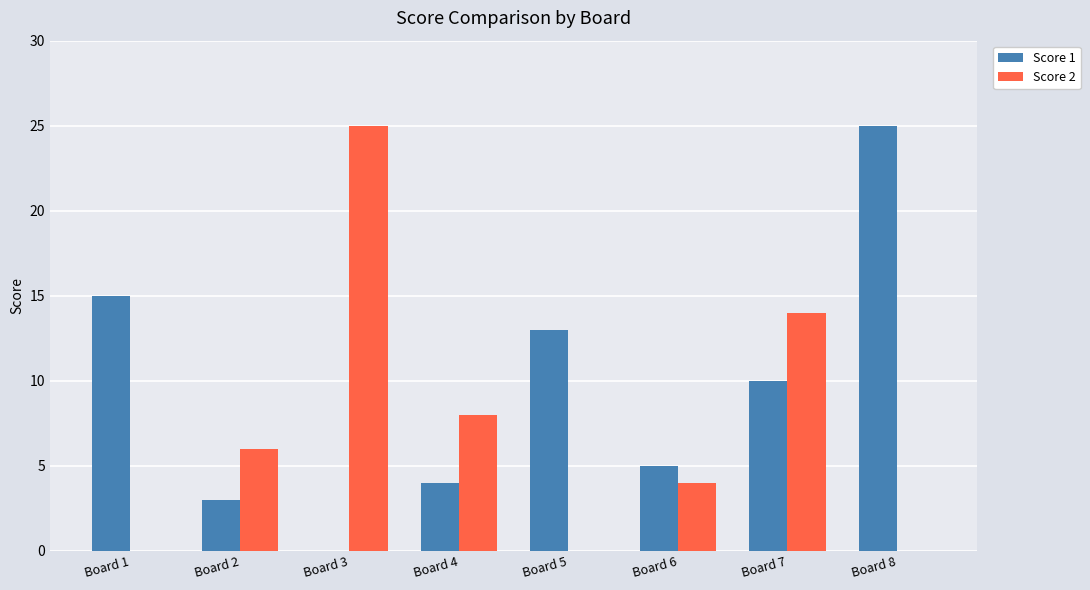

Reading right to left, list all the values displayed in this chart.

Score 1: Board 8=25	Board 7=10	Board 6=5	Board 5=13	Board 4=4	Board 3=0	Board 2=3	Board 1=15
Score 2: Board 8=0	Board 7=14	Board 6=4	Board 5=0	Board 4=8	Board 3=25	Board 2=6	Board 1=0